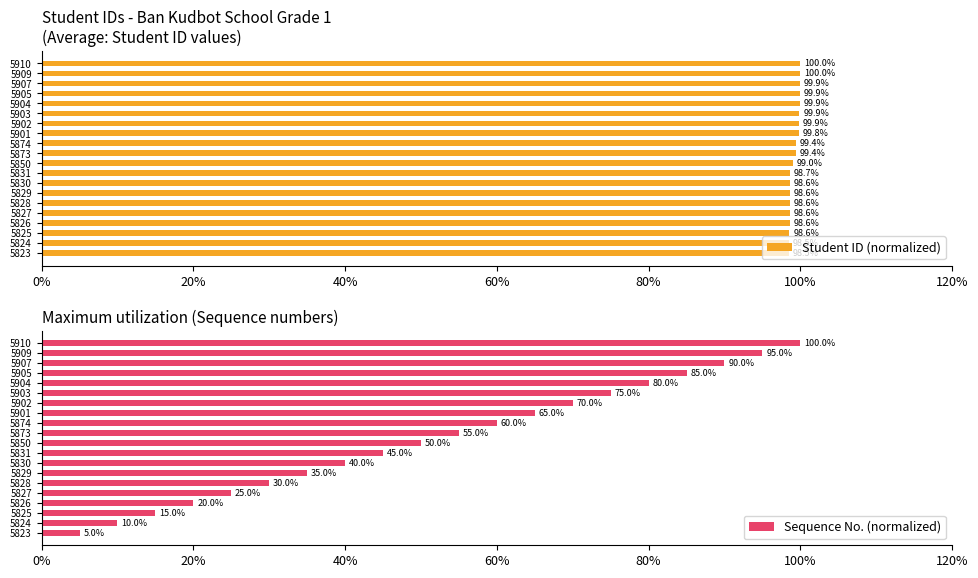

What are all the series names shown in the legend?

Student ID (normalized), Sequence No. (normalized)